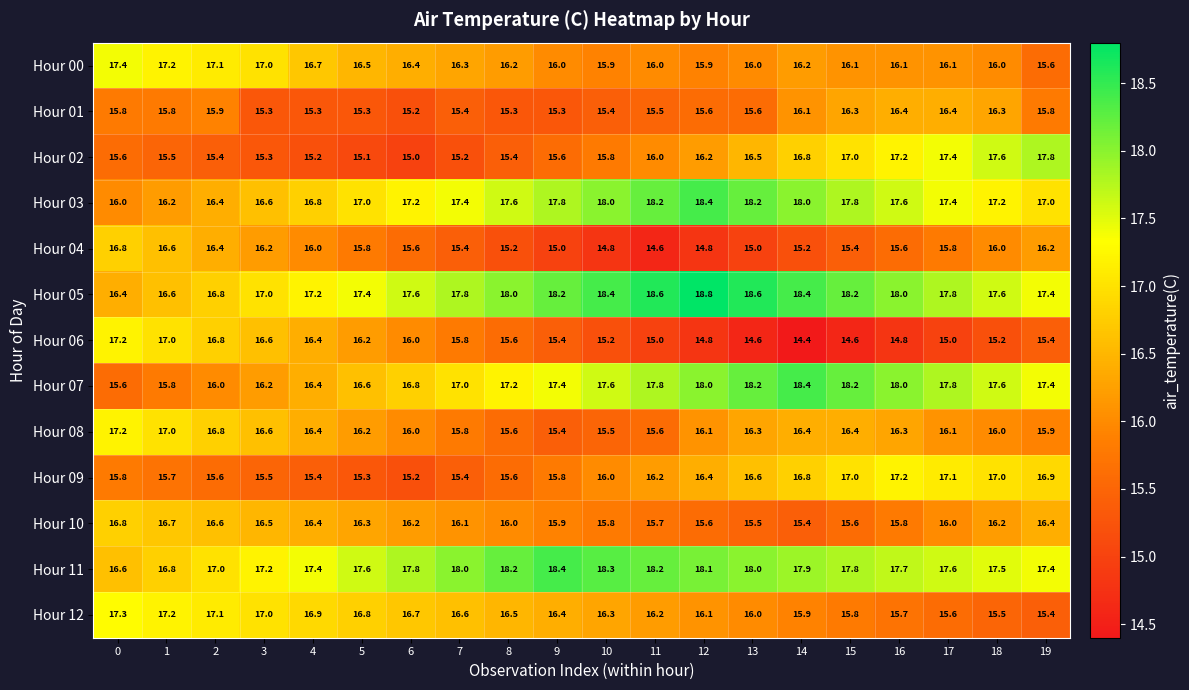

True or false: Hour 00 has a value of 5.4 at 8.

False